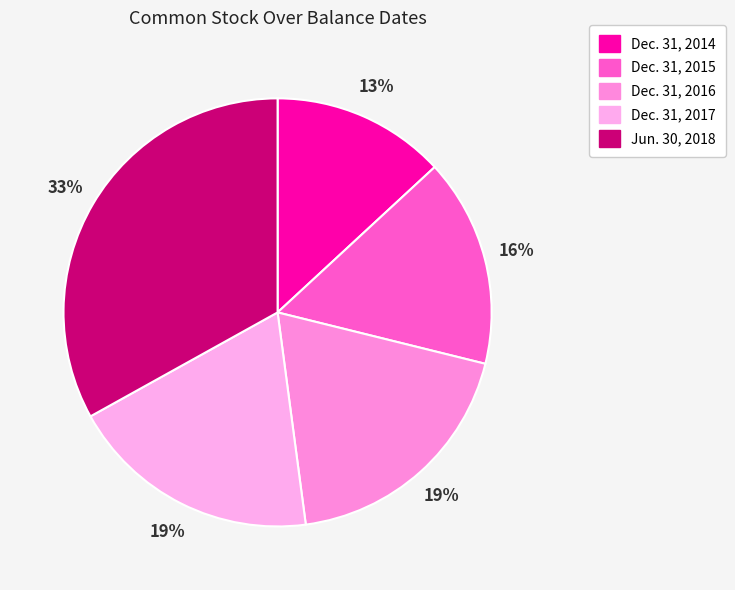

What percentage is the Dec. 31, 2016 slice, to the nearest percent?

19%